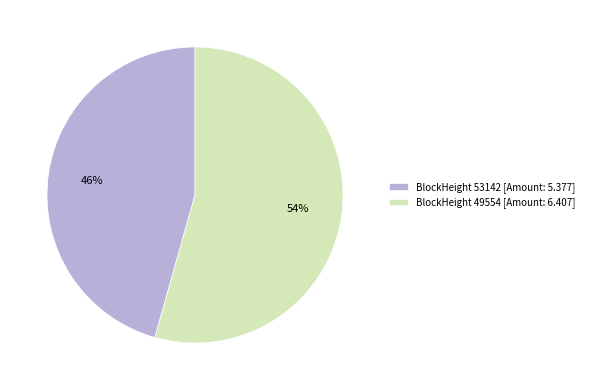

True or false: BlockHeight 49554 [Amount: 6.407] accounts for 64% of the total.

False